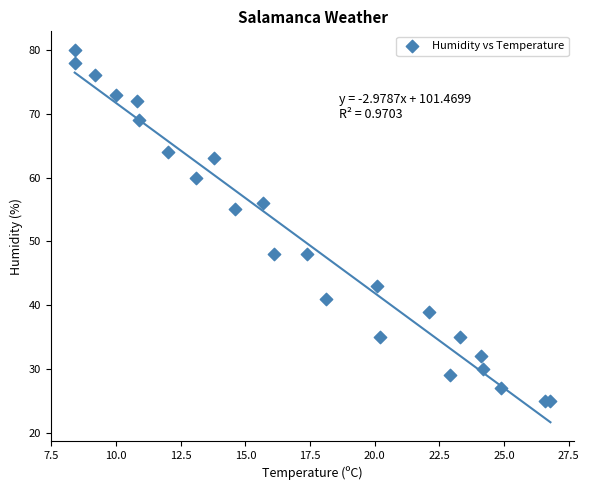

What Y value in the scatter plot is closest to 52?

55